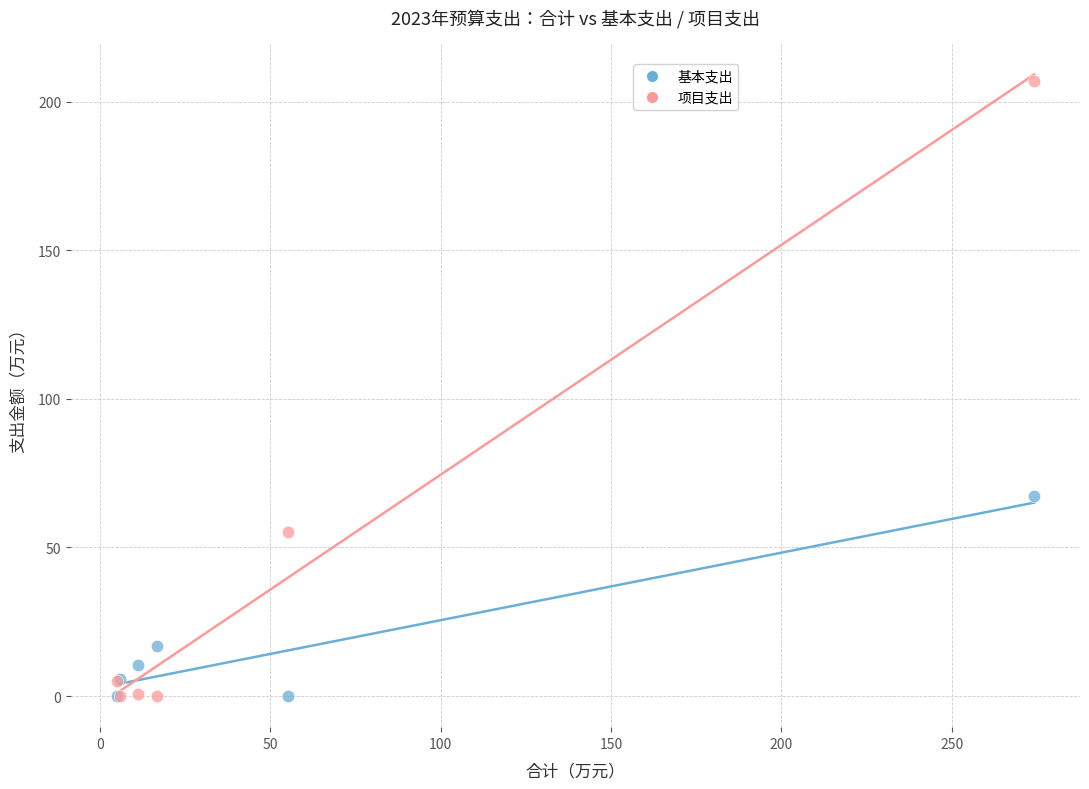

Across all series, what Y value is closest to 103?

67.4